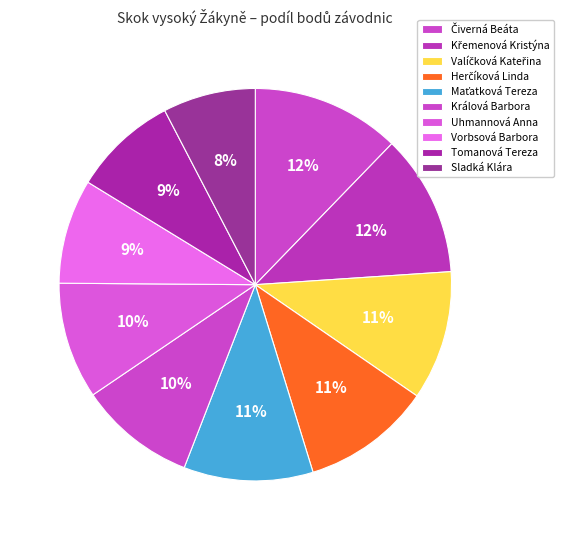

Which slice is the largest?

Čiverná Beáta